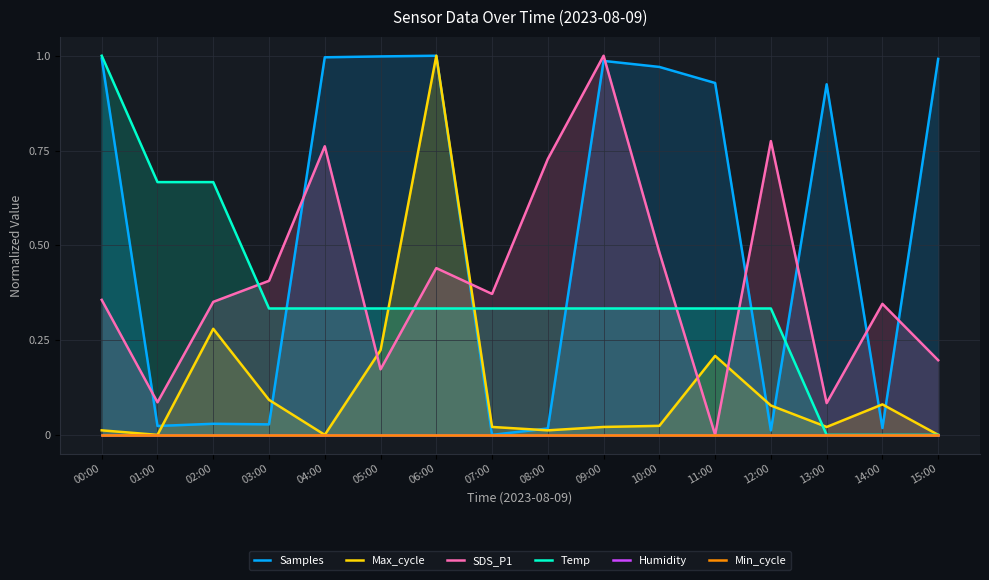

The SDS_P1 series shows 0.2 at 15:00. True or false?

True